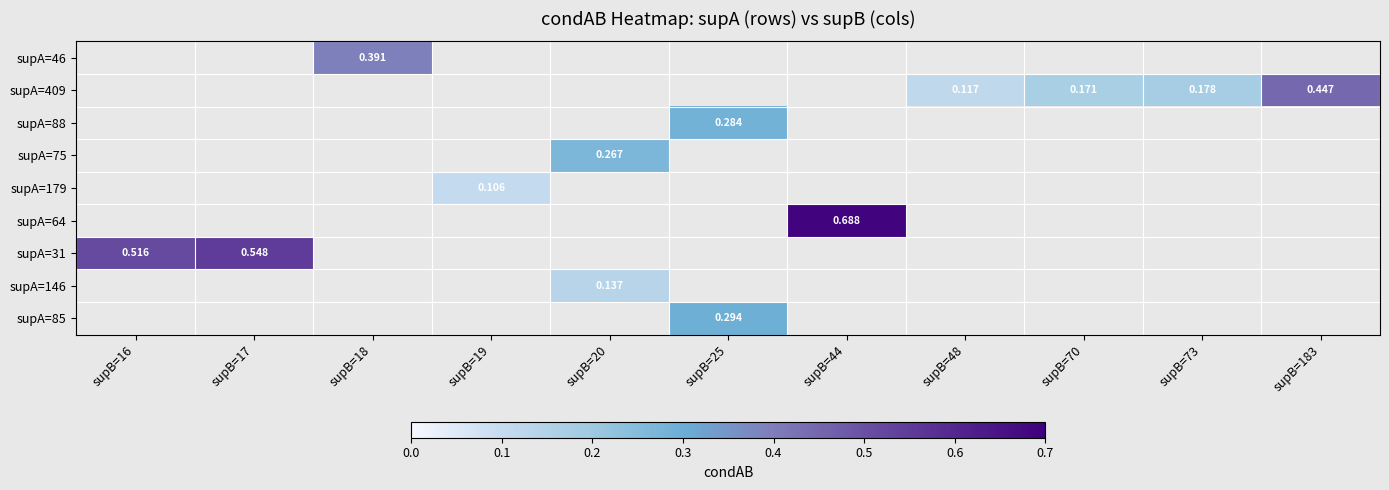

Which series changed the most between supB=17 and supB=70?

supA=31